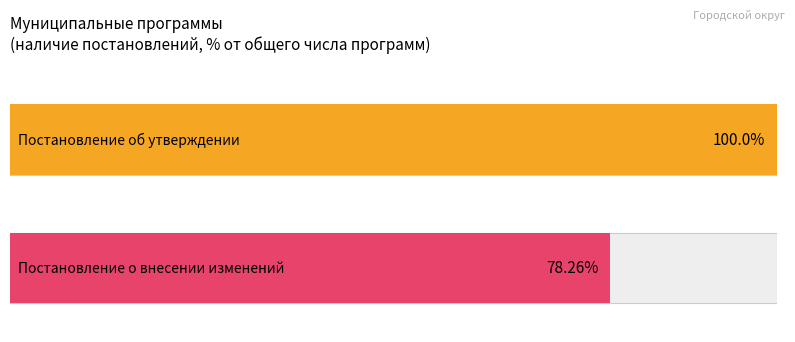

Reading left to right, extract all data points from this chart.

Постановление об утверждении: 1	1	1	1	1	1	1	1	1	1	1	1	1	1	1	1	1	1	1	1	1	1	1
Постановление о внесении изменений: 1	1	1	1	1	1	0	1	1	1	1	1	1	1	0	1	1	0	0	1	1	1	0